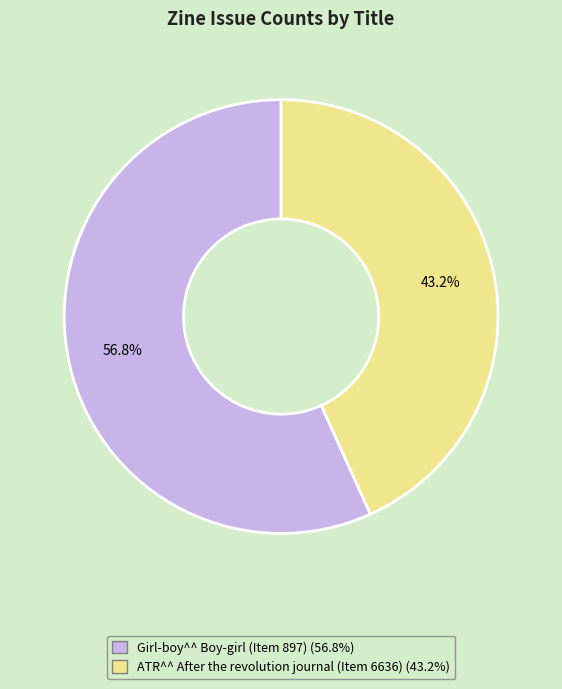

Approximately how many times larger is the value at ATR^^ After the revolution journal (Item 6636) compared to Girl-boy^^ Boy-girl (Item 897)?

0.8